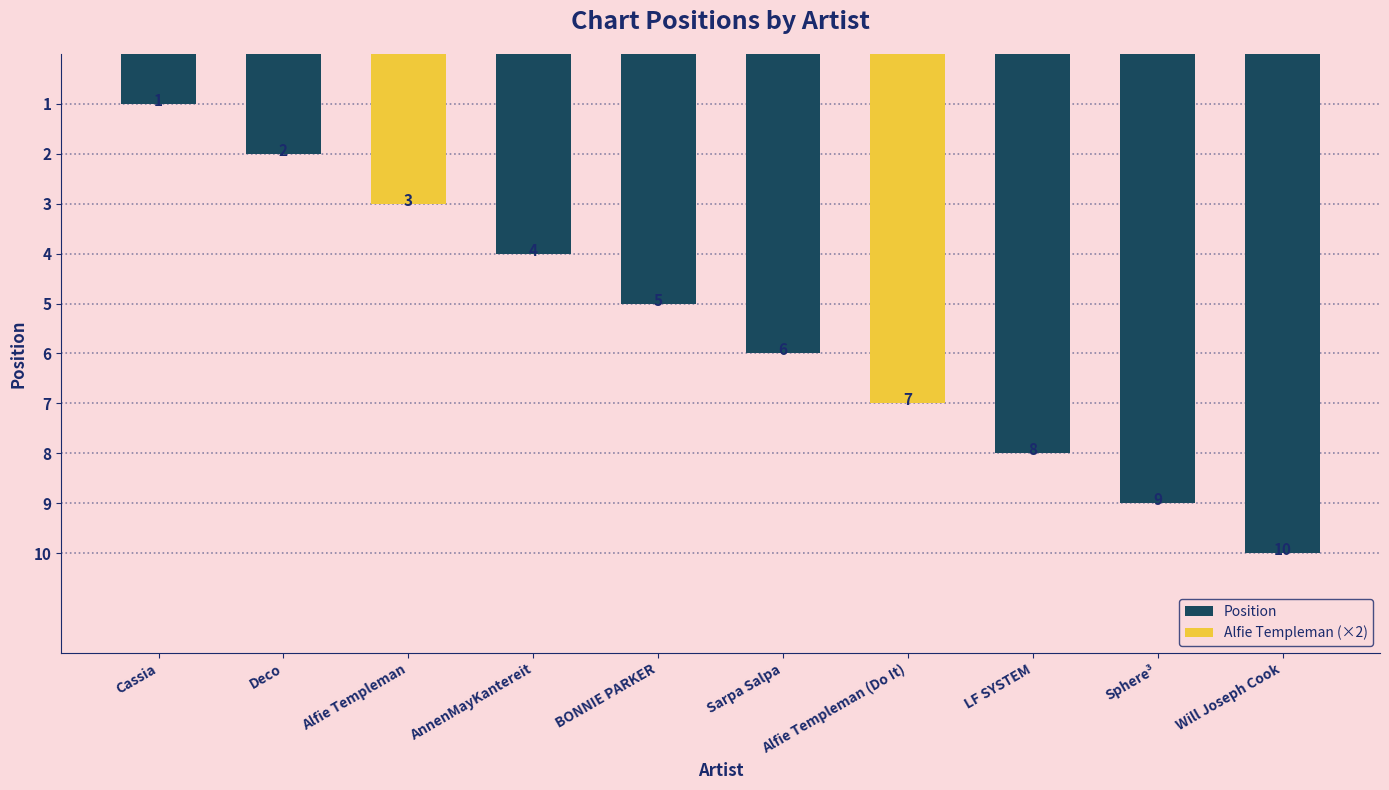

Are the bars horizontal?

No